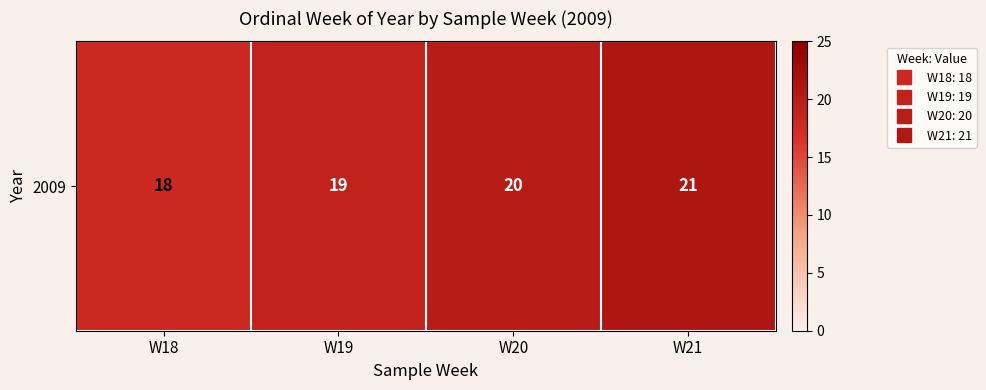

What is the average value?

20